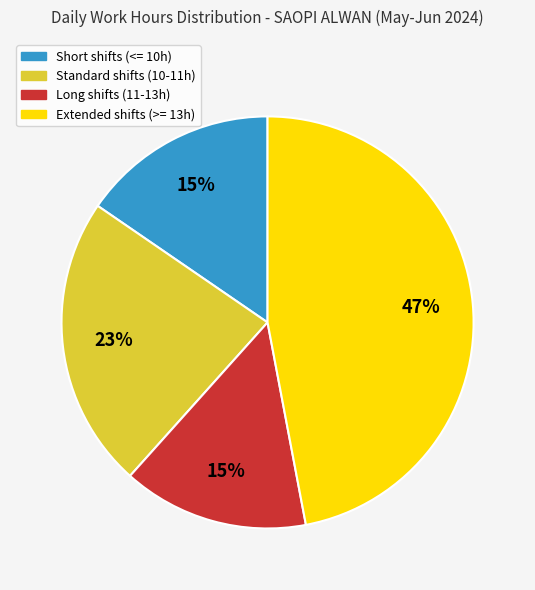

Is Extended shifts (>= 13h) the majority of the pie?

No